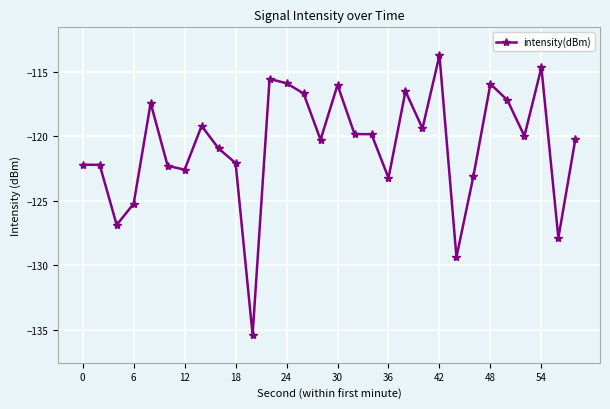

Does the chart have visible grid lines?

Yes